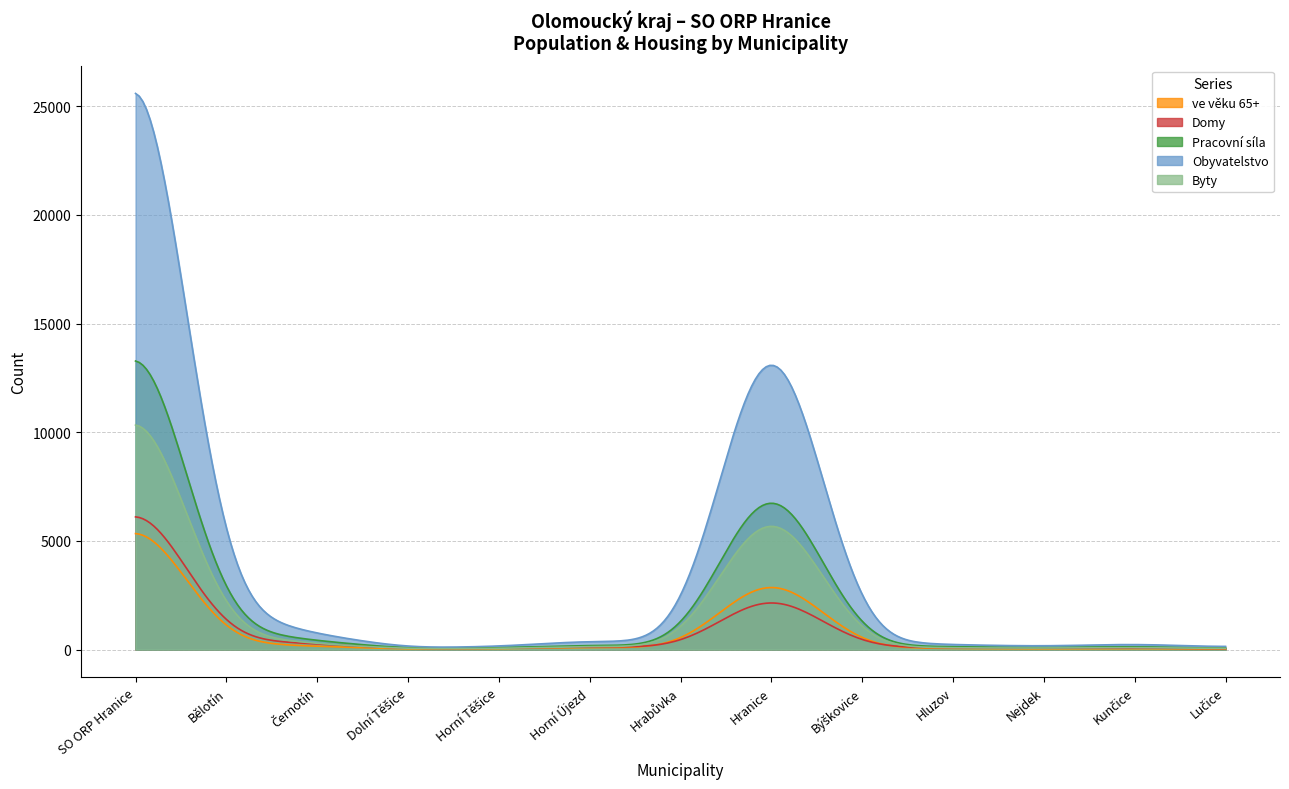

At Dolní Těšice, list the series in order from largest to smallest.

Obyvatelstvo, Domy, Pracovní síla, Byty, ve věku 65+